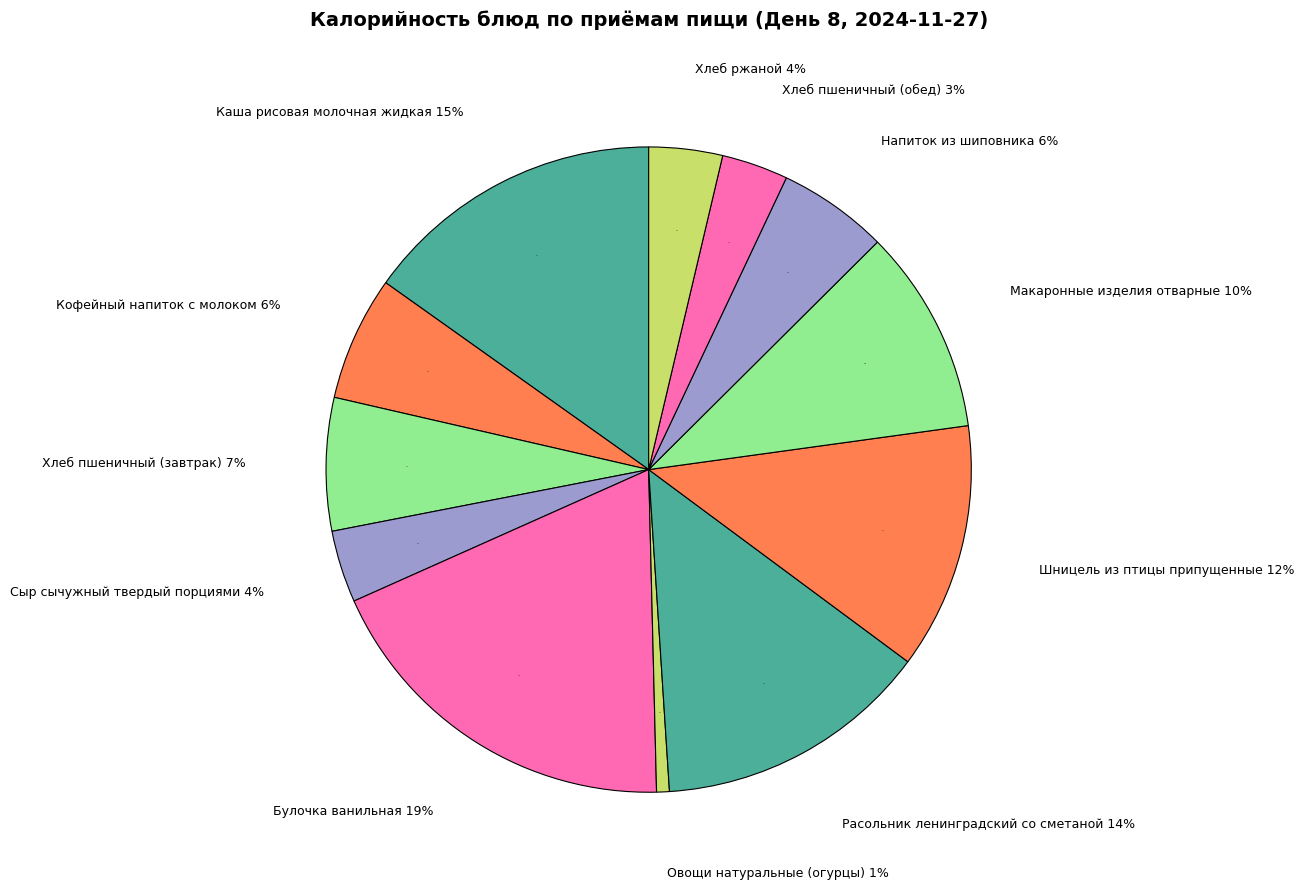

What percentage is the Овощи натуральные (огурцы) slice, to the nearest percent?

1%